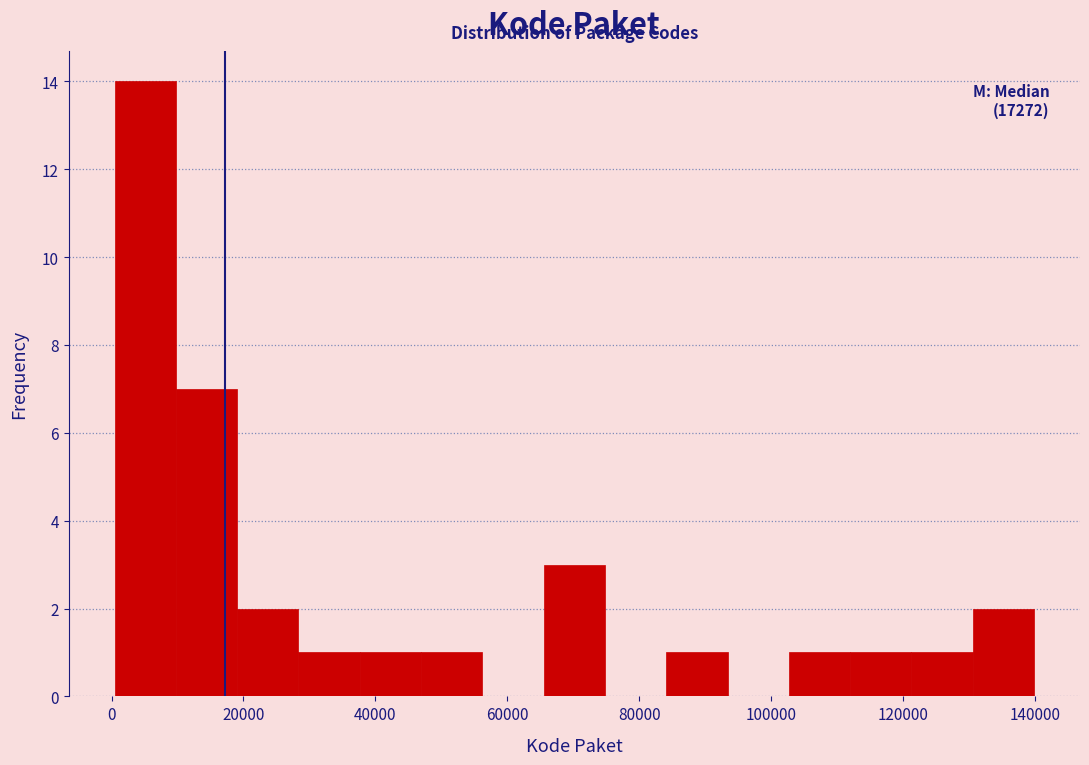

Over which range of the x-axis is the bar tallest?

0 to 10000